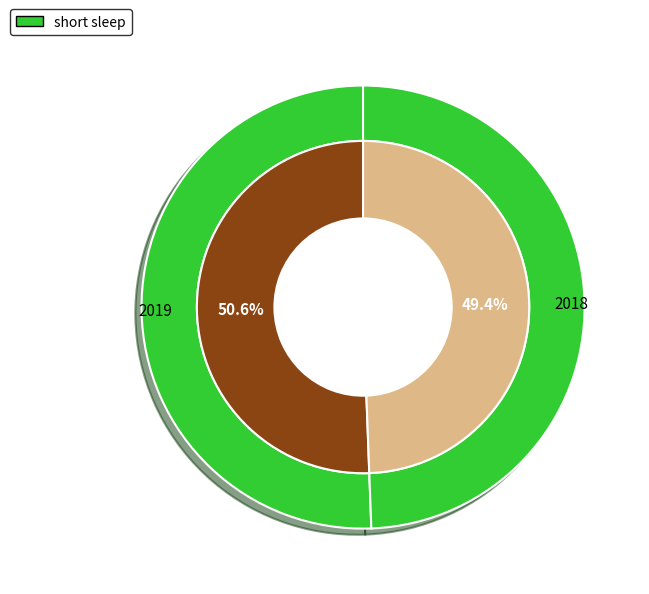

Which category accounts for the majority?

2019